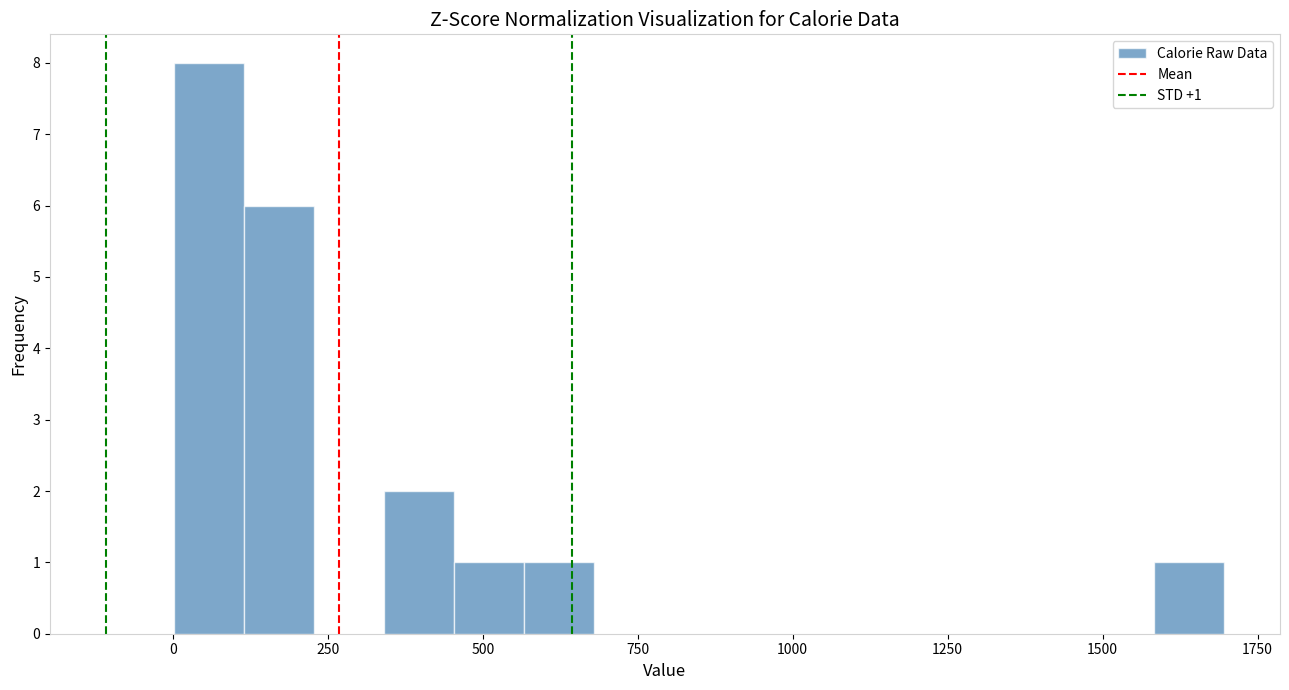

Around what value on the x-axis is the tallest bar? Give the approximate position of its centre, as read against the axis.

50